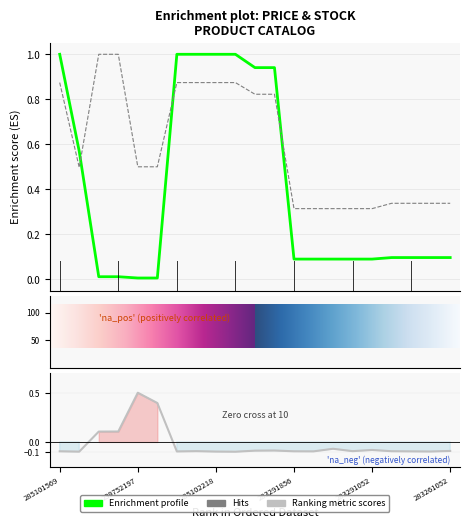

At how many categories does at least one series exceed 0?

21